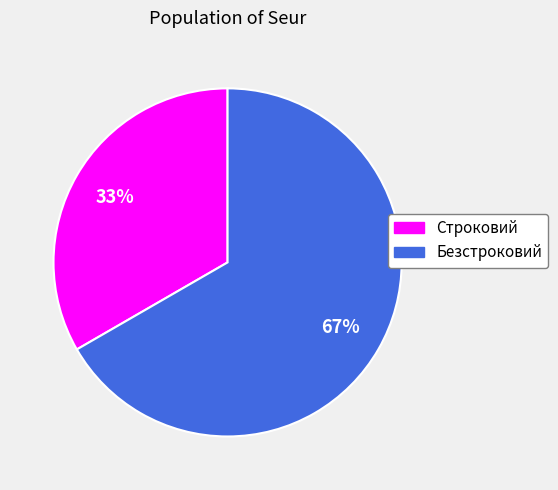

To the nearest percent, what percentage of the pie is Безстроковий?

67%